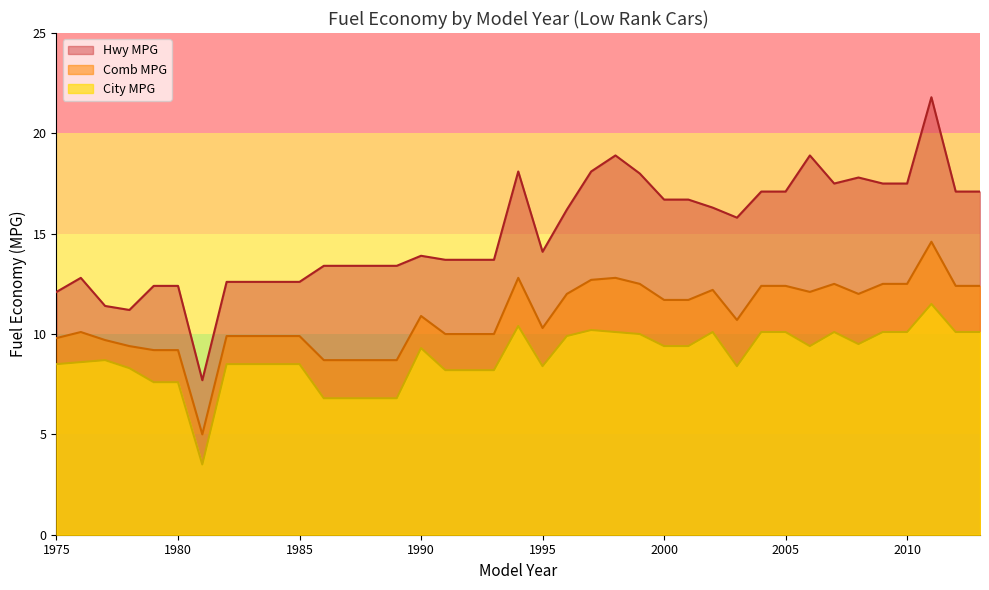

Which series has the largest range (max minus min)?

Hwy MPG